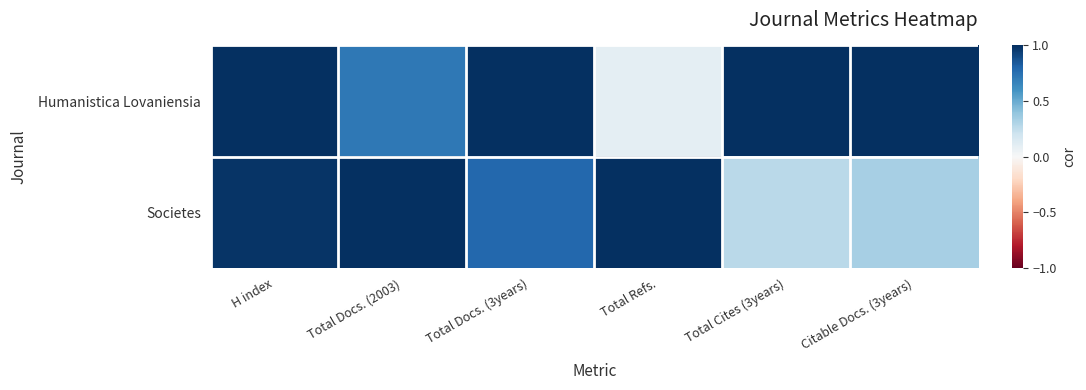

How many series are shown in this chart?

2